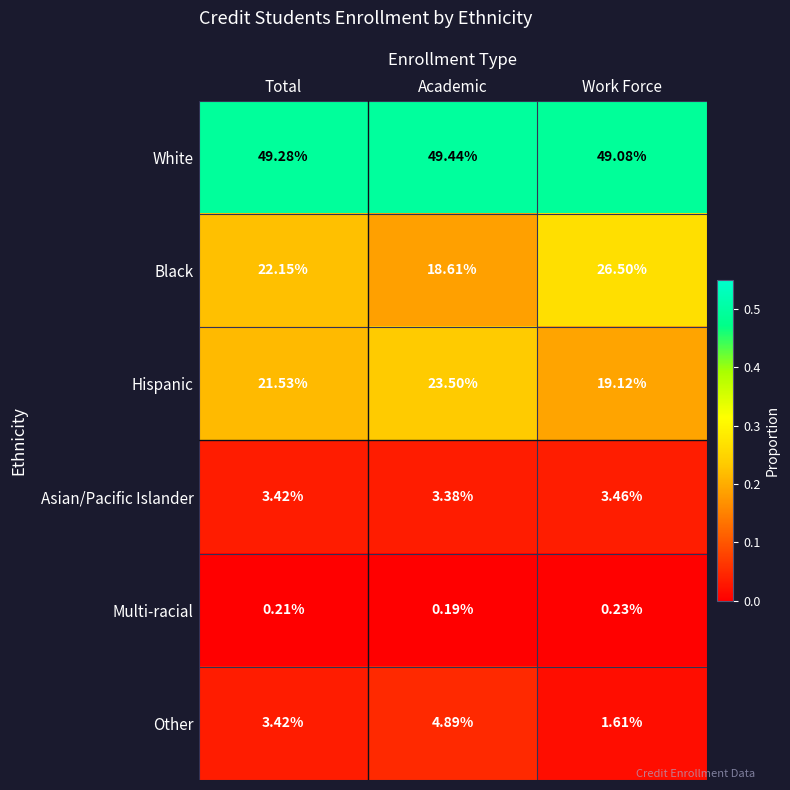

List the labels in order of Other value, largest first.

Academic, Total, Work Force